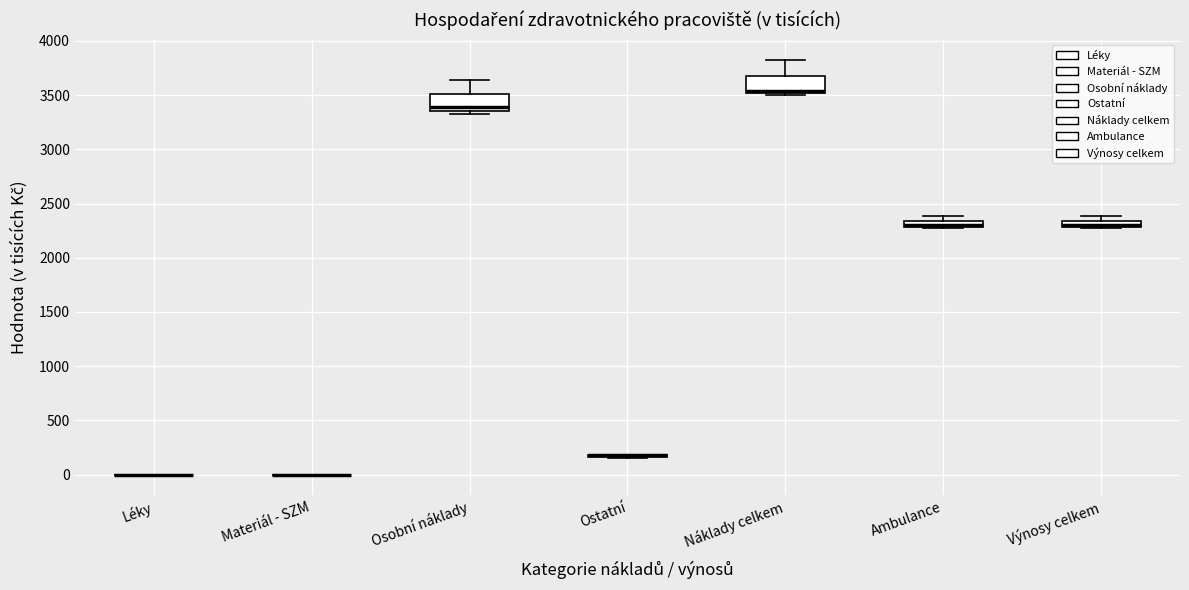

Where is the upper edge of the box for Výnosy celkem on the y-axis? The values are not printed on the chart, so give them approximately, as read against the axis.

2350